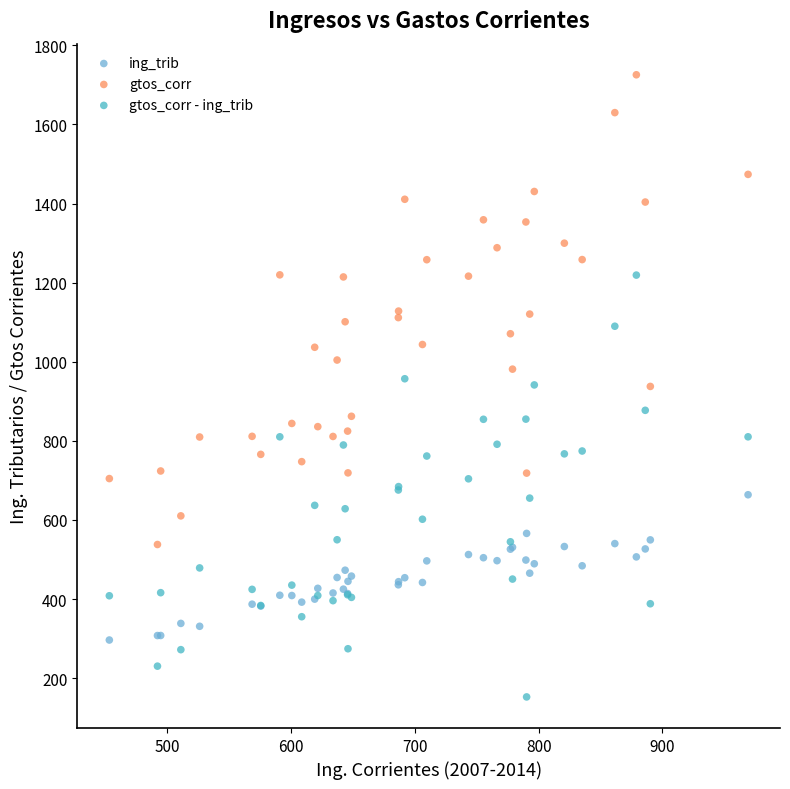

Which series reaches the minimum Y coordinate?

gtos_corr - ing_trib